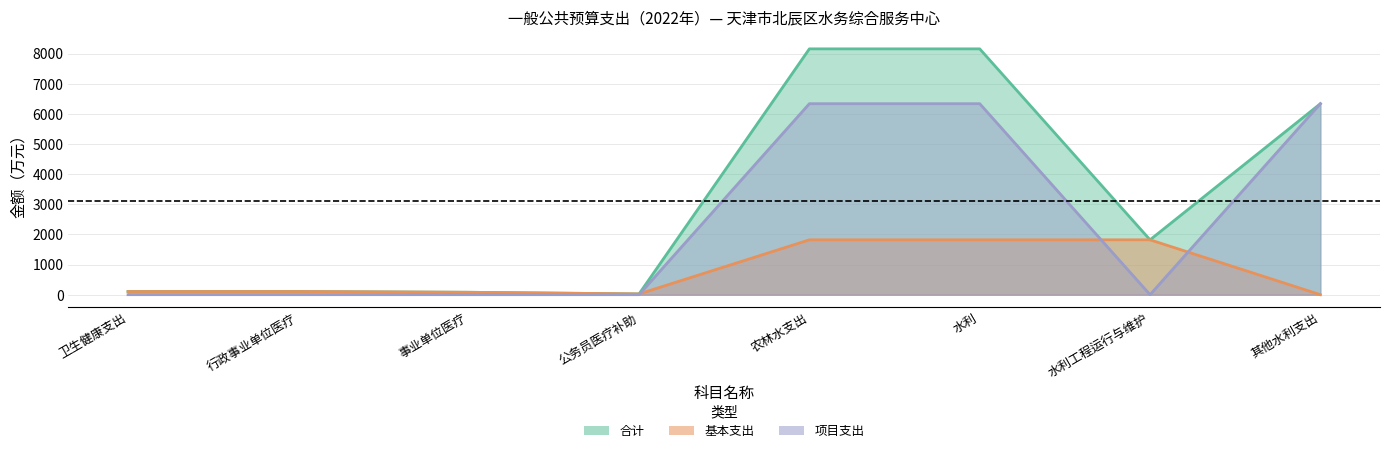

At which category is the sum across all series the highest?

农林水支出